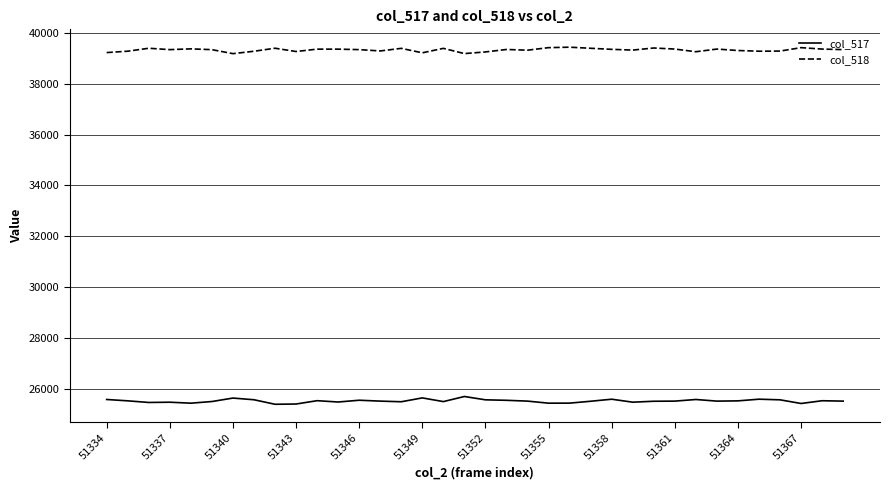

True or false: col_517 and col_518 cross at least once.

False